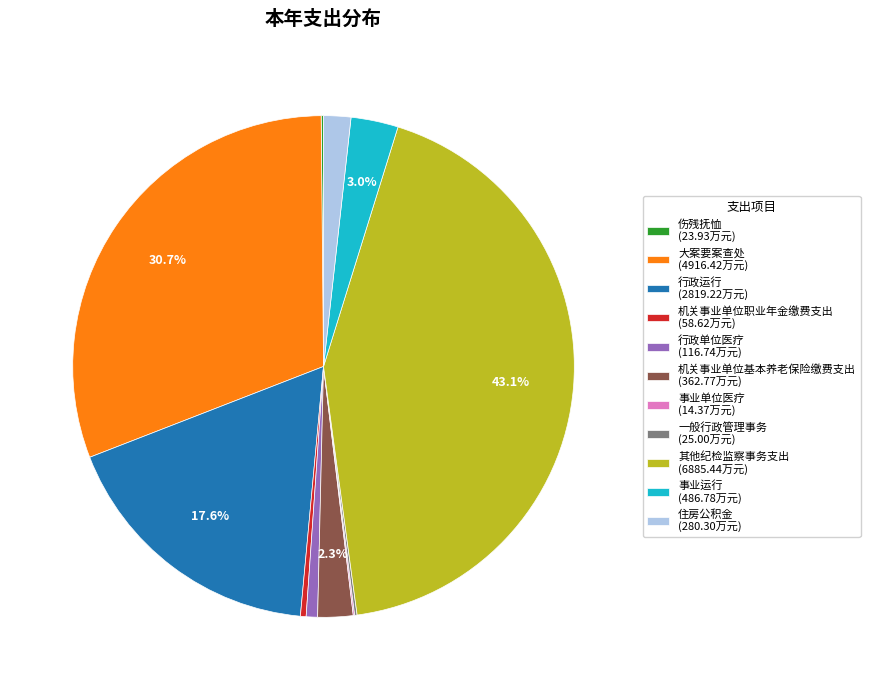

Do 机关事业单位基本养老保险缴费支出 (362.77万元) and 机关事业单位职业年金缴费支出 (58.62万元) together represent more than half of the pie?

No